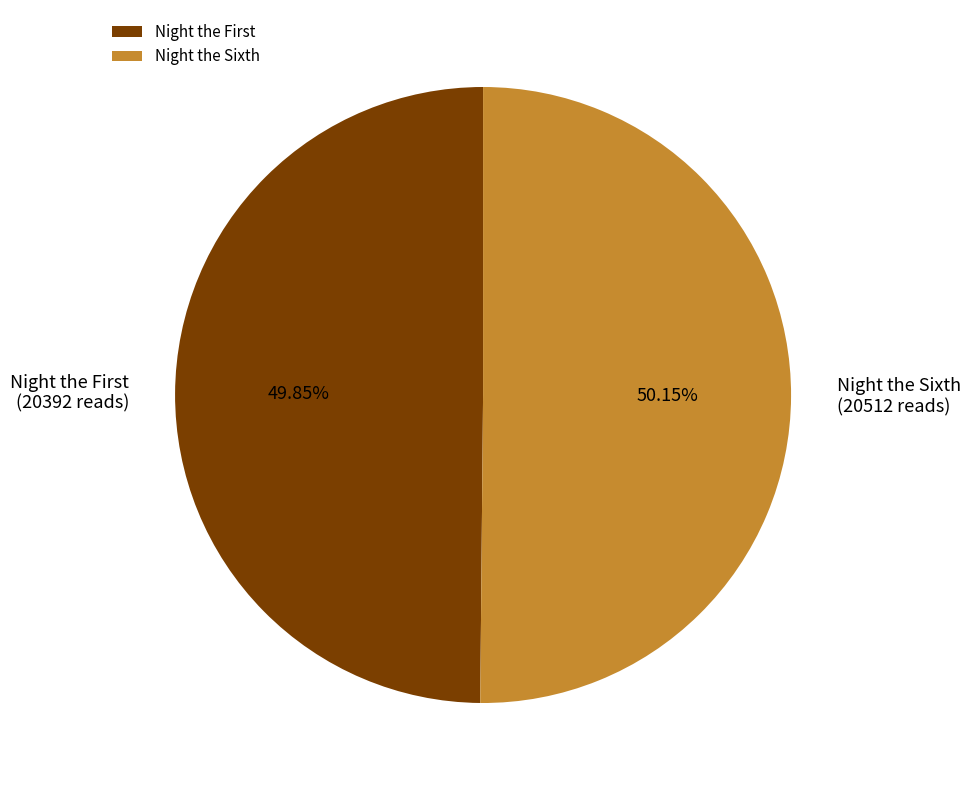

Is there a majority slice in this chart?

Yes